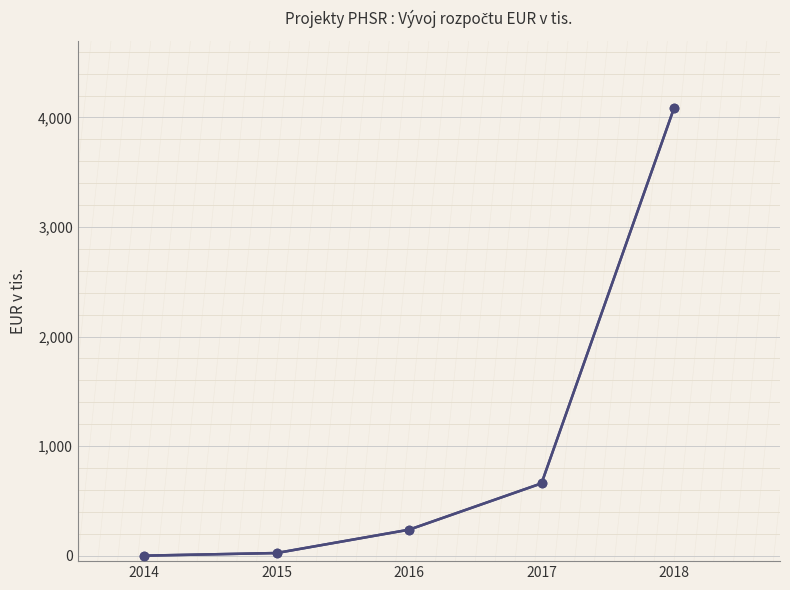

What is the sum of the values at 2015 and 2017?

684